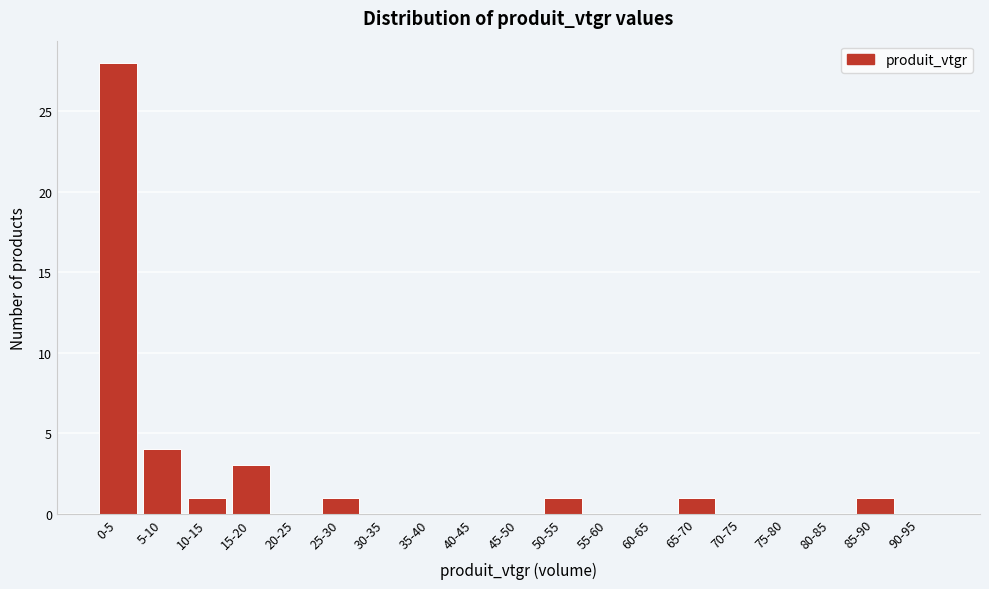

Reading left to right, what are all the values shown in this chart?

0-5=28	5-10=4	10-15=1	15-20=3	20-25=0	25-30=1	30-35=0	35-40=0	40-45=0	45-50=0	50-55=1	55-60=0	60-65=0	65-70=1	70-75=0	75-80=0	80-85=0	85-90=1	90-95=0